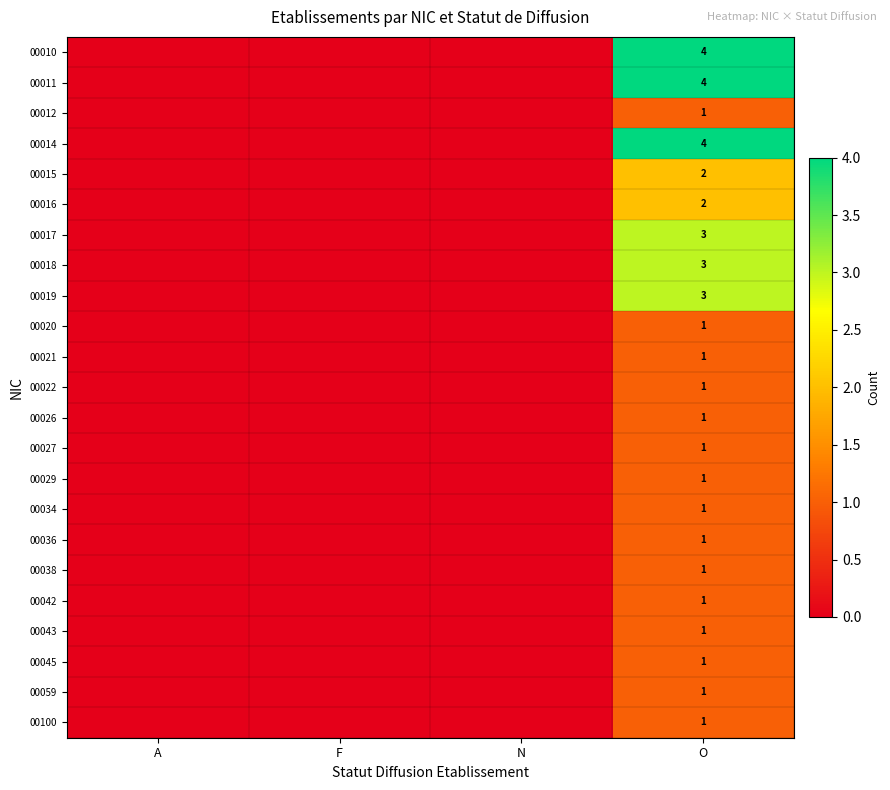

What is the difference between the highest and lowest values at O?

3